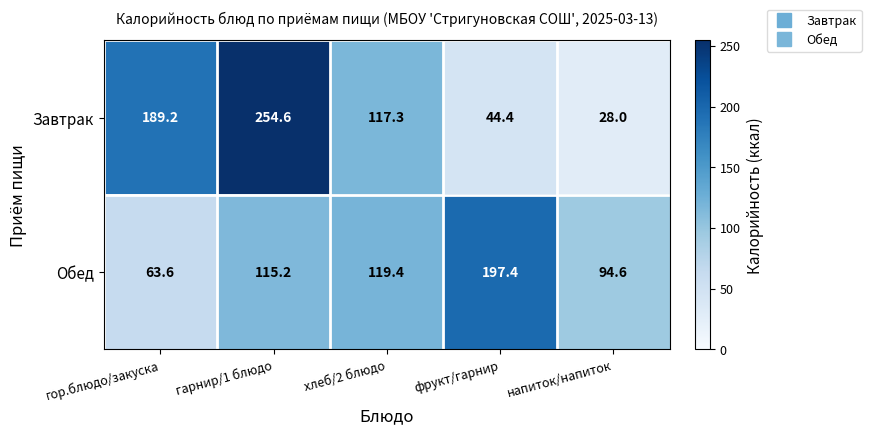

Count the number of data series in this chart.

2